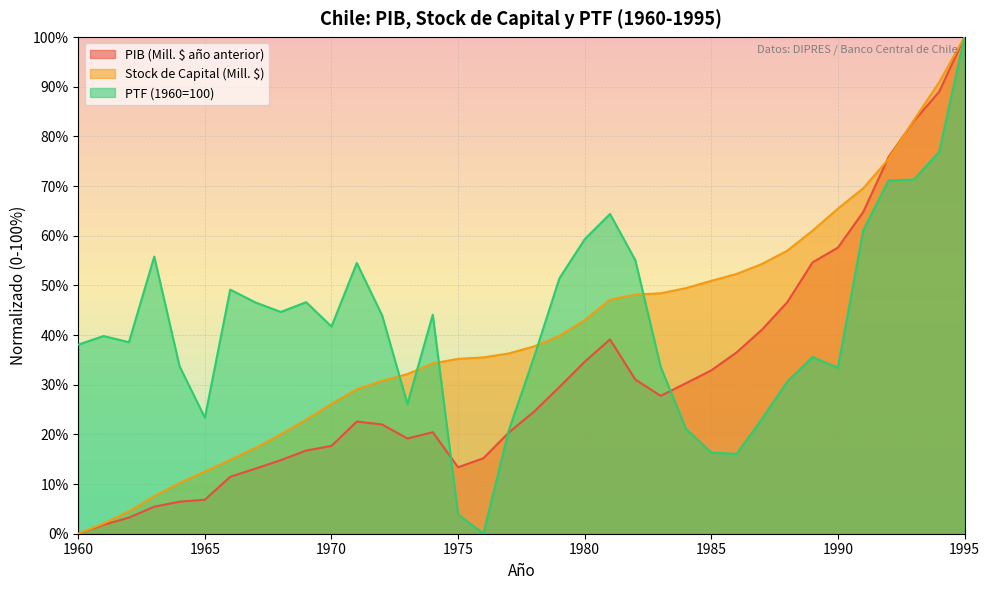

The PTF (1960=100) series shows 28.7 at 1967. True or false?

False